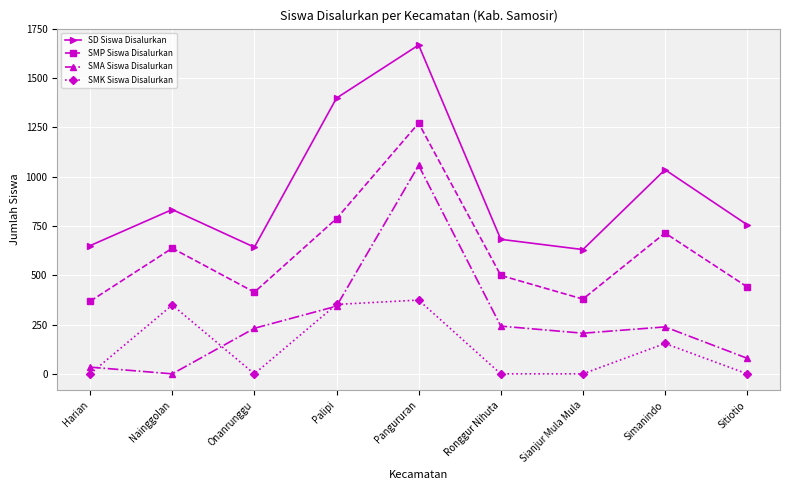

Is this an area chart (filled region under the line)?

No